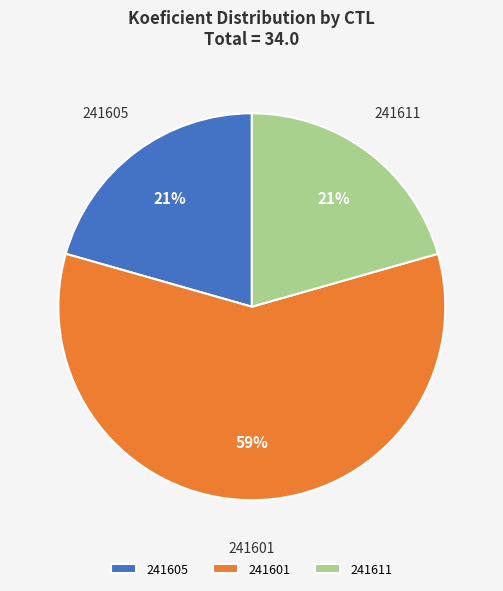

To the nearest percent, what is the average slice percentage?

33%